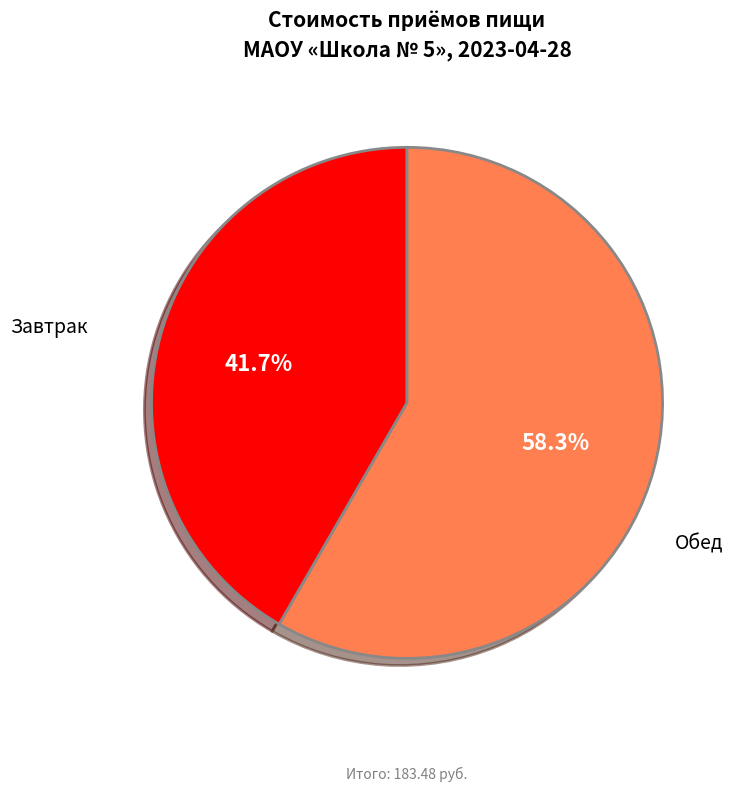

Which has a higher value, Обед or Завтрак?

Обед